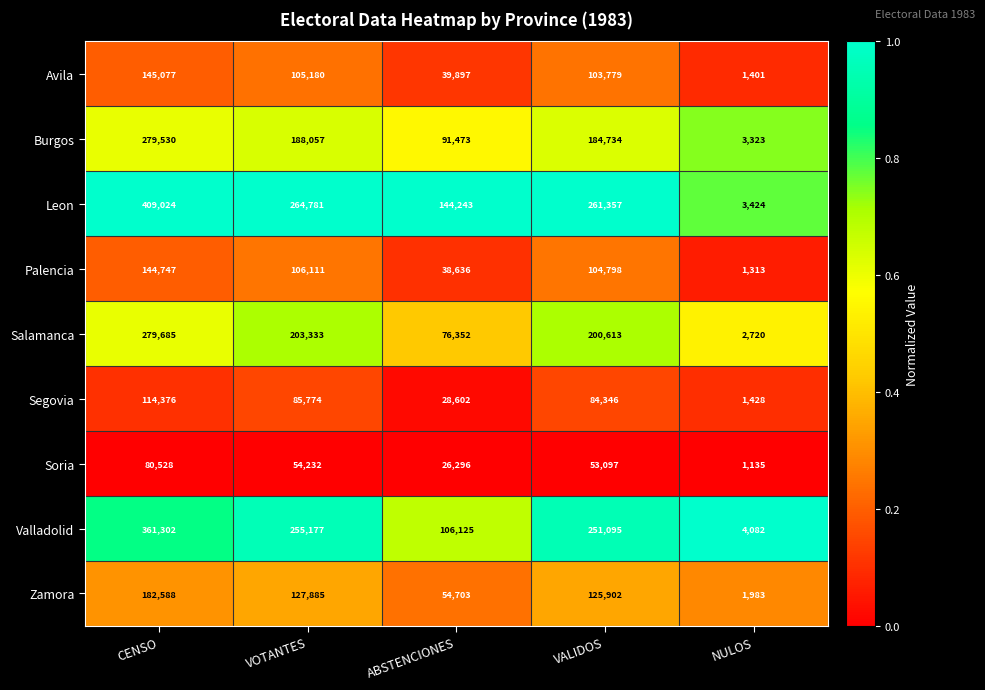

Between ABSTENCIONES and VALIDOS, which series saw the biggest shift?

Valladolid